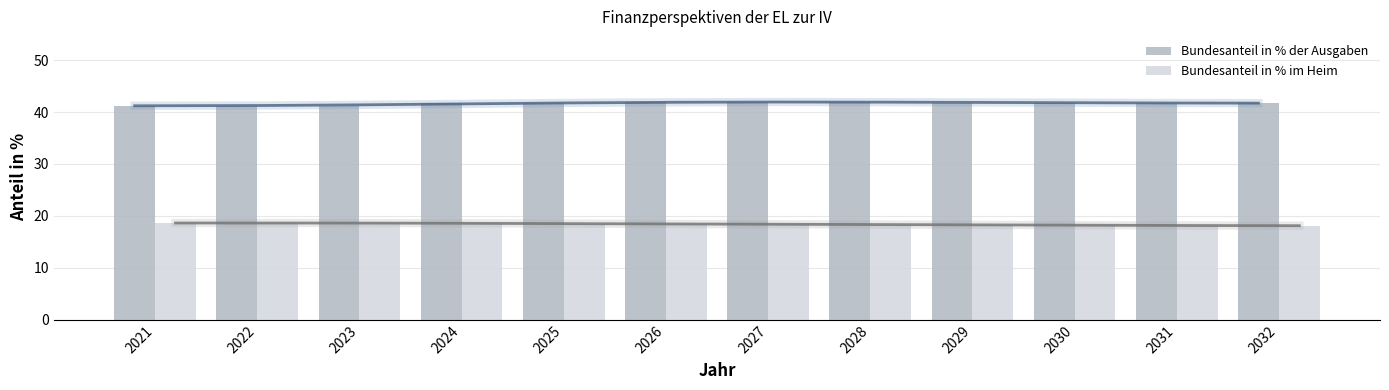

The value of Bundesanteil in % der Ausgaben at 2025 is 41.7. True or false?

True